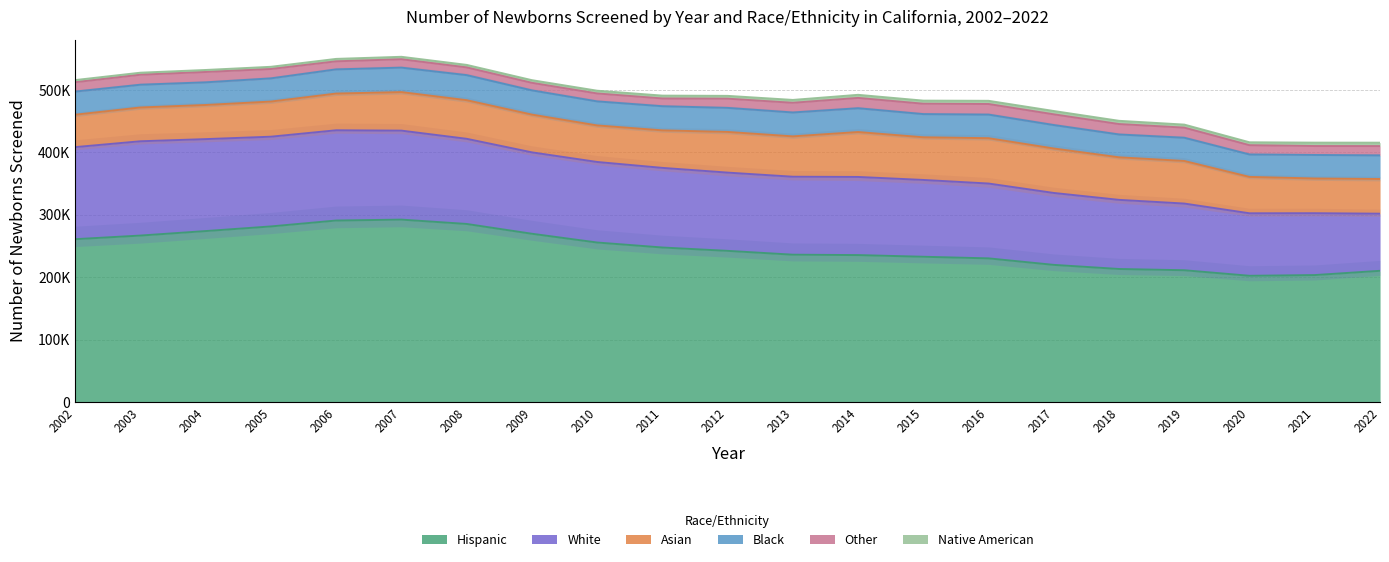

At which category does the chart reach its peak across all series?

2007